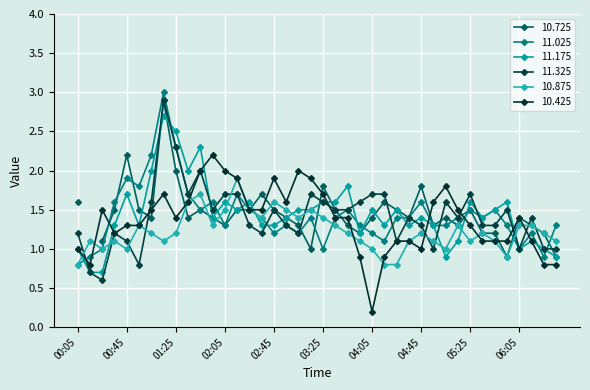

List the labels in order of 10.425 value, smallest first.

1999/03/18 04:05, 1999/03/18 00:15, 1999/03/18 06:25, 1999/03/18 06:35, 1999/03/18 03:55, 1999/03/18 04:15, 1999/03/18 00:05, 1999/03/18 04:45, 1999/03/18 04:25, 1999/03/18 04:35, 1999/03/18 05:35, 1999/03/18 05:45, 1999/03/18 05:55, 1999/03/18 06:15, 1999/03/18 00:35, 1999/03/18 00:45, 1999/03/18 00:55, 1999/03/18 05:25, 1999/03/18 01:25, 1999/03/18 03:35, 1999/03/18 03:45, 1999/03/18 06:05, 1999/03/18 00:25, 1999/03/18 01:05, 1999/03/18 02:25, 1999/03/18 02:35, 1999/03/18 05:15, 1999/03/18 01:35, 1999/03/18 02:55, 1999/03/18 04:55, 1999/03/18 01:15, 1999/03/18 03:25, 1999/03/18 05:05, 1999/03/18 02:15, 1999/03/18 02:45, 1999/03/18 03:15, 1999/03/18 01:45, 1999/03/18 02:05, 1999/03/18 03:05, 1999/03/18 01:55